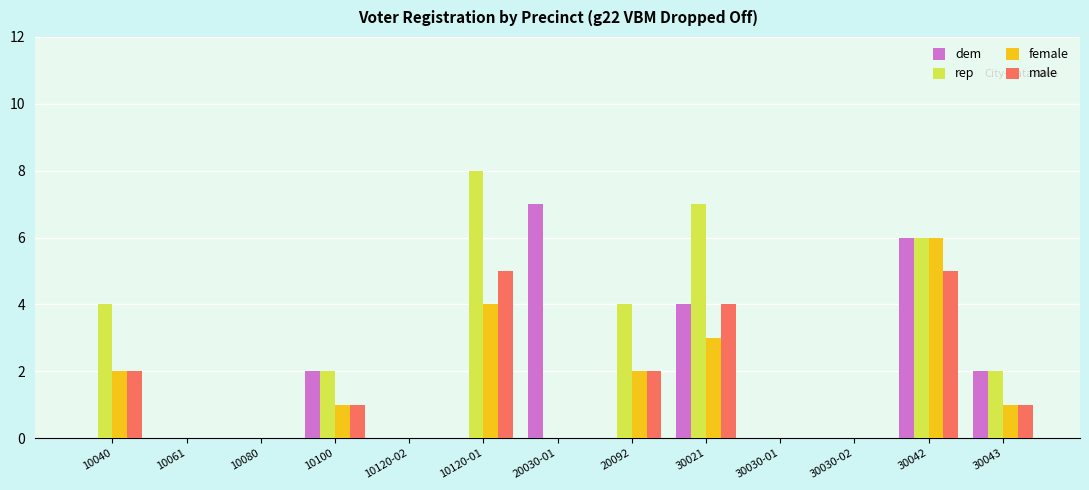

What is the maximum value shown in the chart?

8